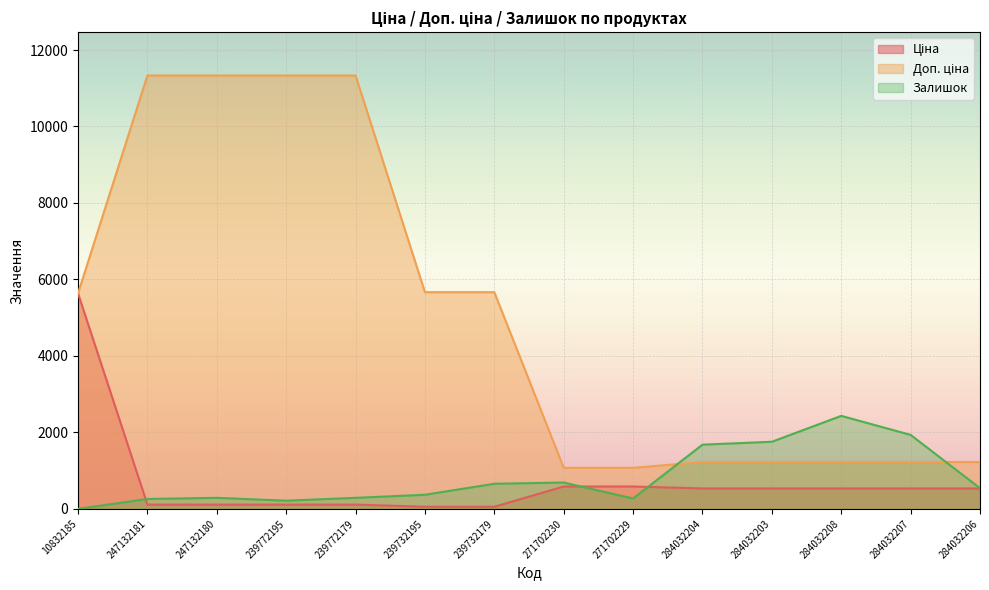

What are all the series names shown in the legend?

Ціна, Доп. ціна, Залишок